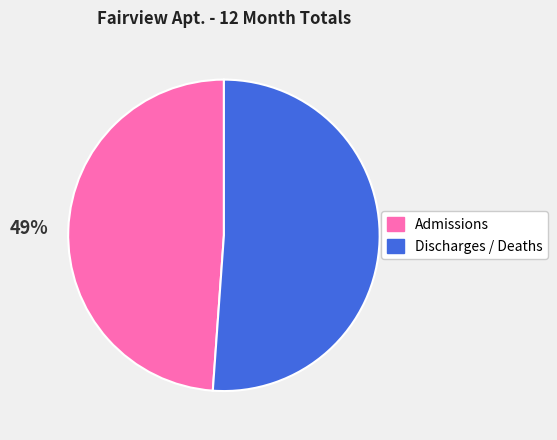

To the nearest percent, what percentage of the pie is Admissions?

49%